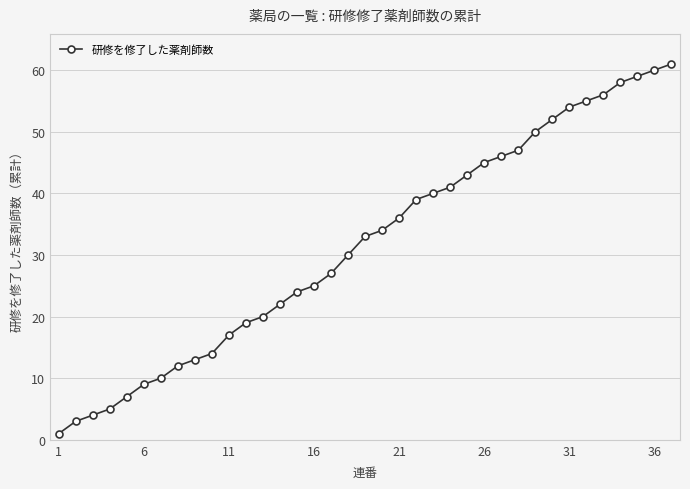

What is the difference between the second highest and second lowest values?

57